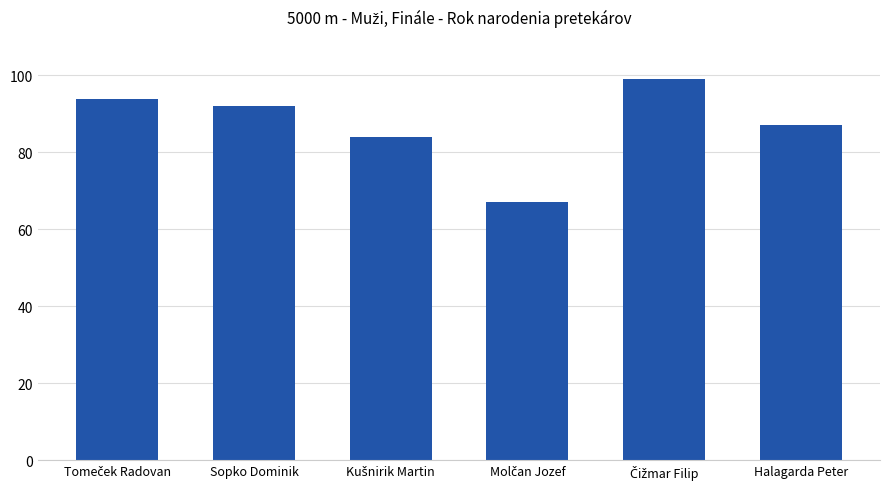

What is the average value?

87